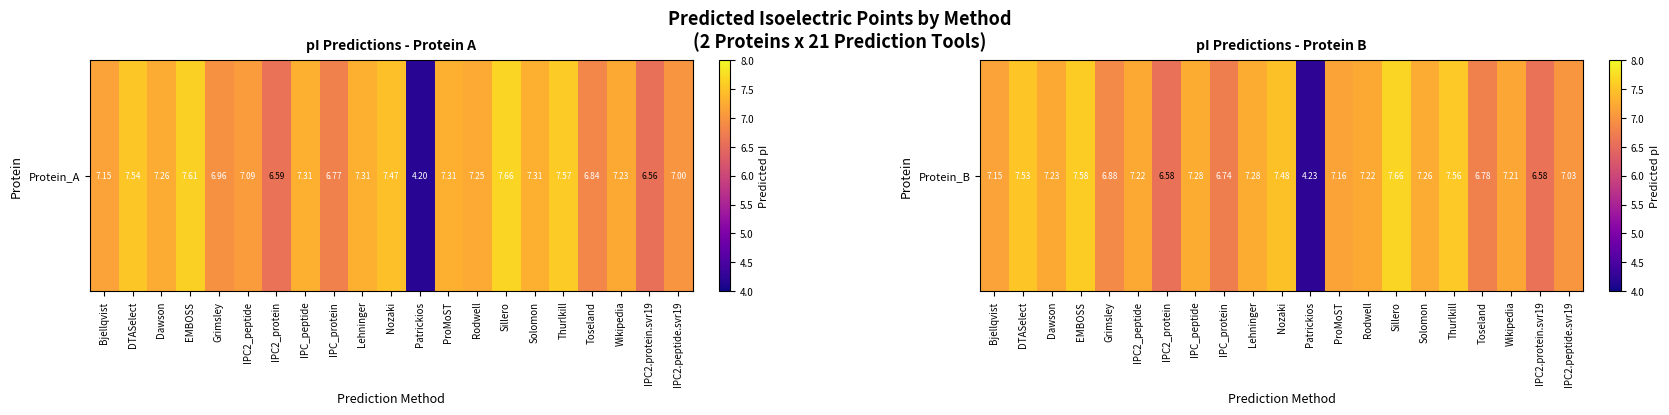

What is the difference between the values at EMBOSS and IPC2.protein.svr19?

1.0